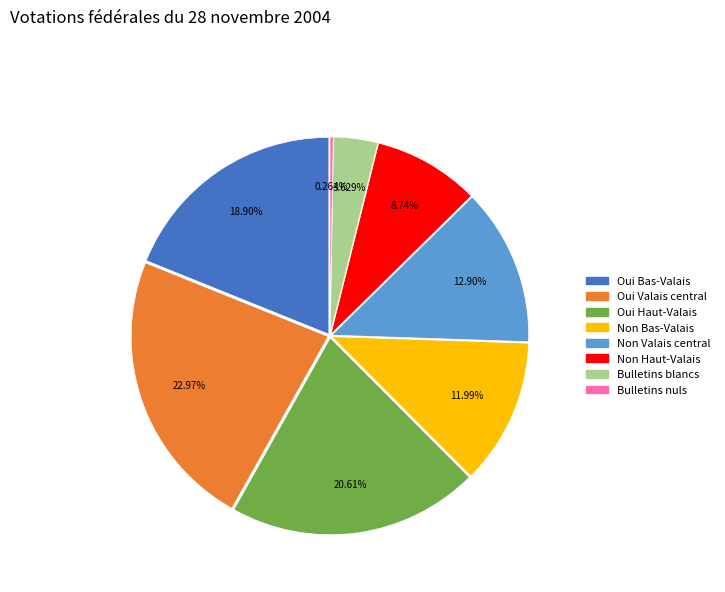

Does Oui Valais central account for over 50% of the chart?

No